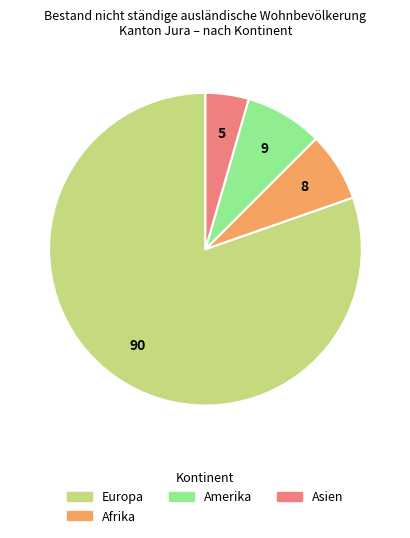

Does any single category account for the majority?

Yes